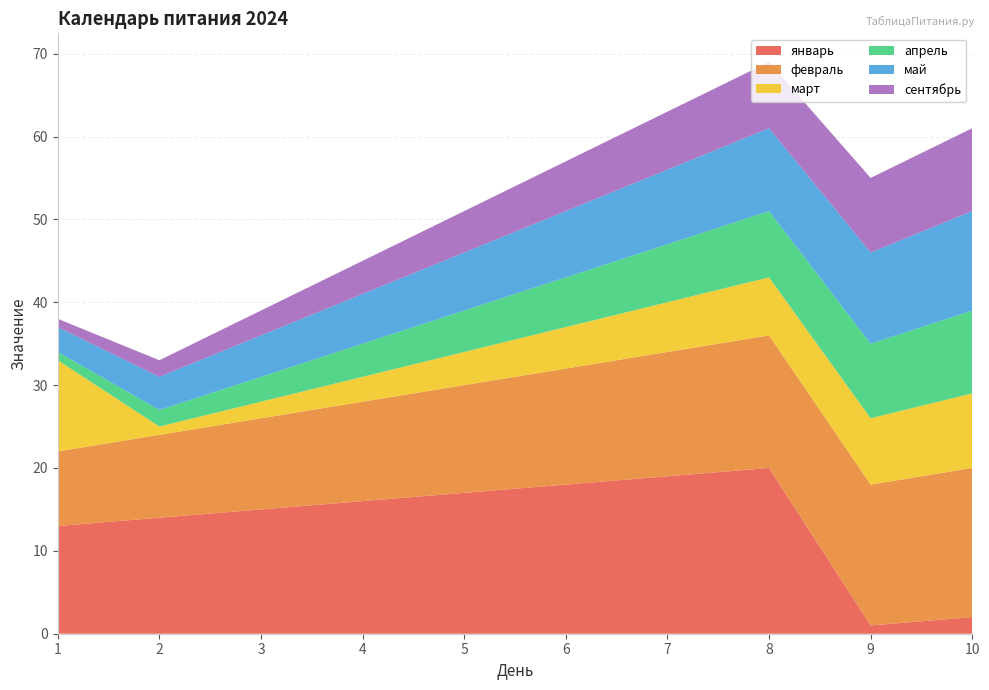

Reading left to right, what are all the values shown in this chart?

январь: 13	14	15	16	17	18	19	20	1	2
февраль: 9	10	11	12	13	14	15	16	17	18
март: 11	1	2	3	4	5	6	7	8	9
апрель: 1	2	3	4	5	6	7	8	9	10
май: 3	4	5	6	7	8	9	10	11	12
сентябрь: 1	2	3	4	5	6	7	8	9	10